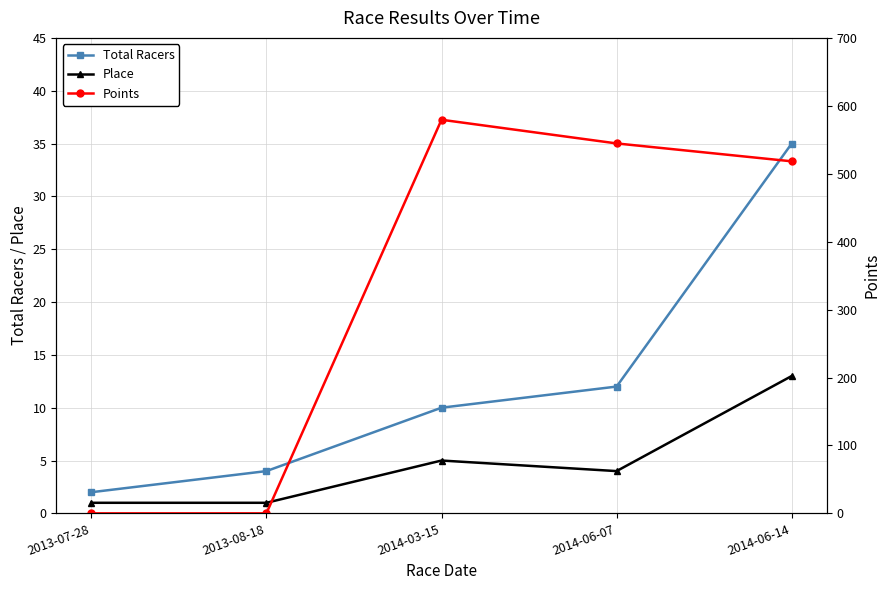

What is the sum of the Total Racers values at 2014-06-07 and 2013-07-28?

14